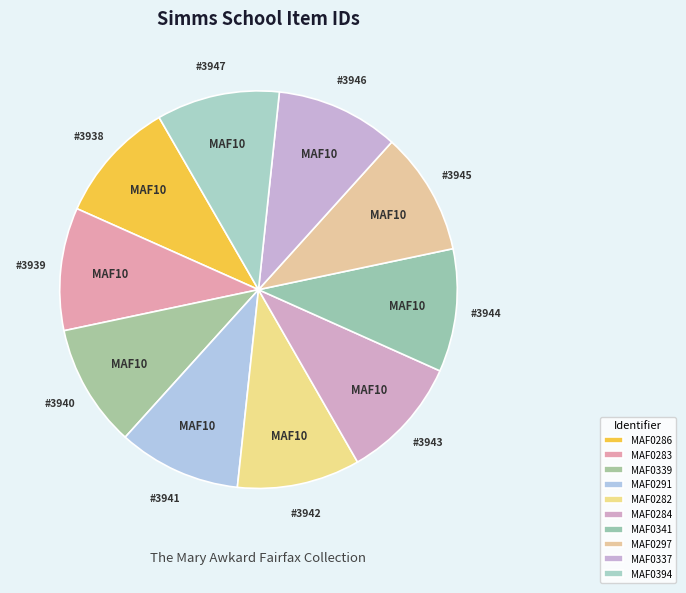

Count the number of slices in the pie.

10